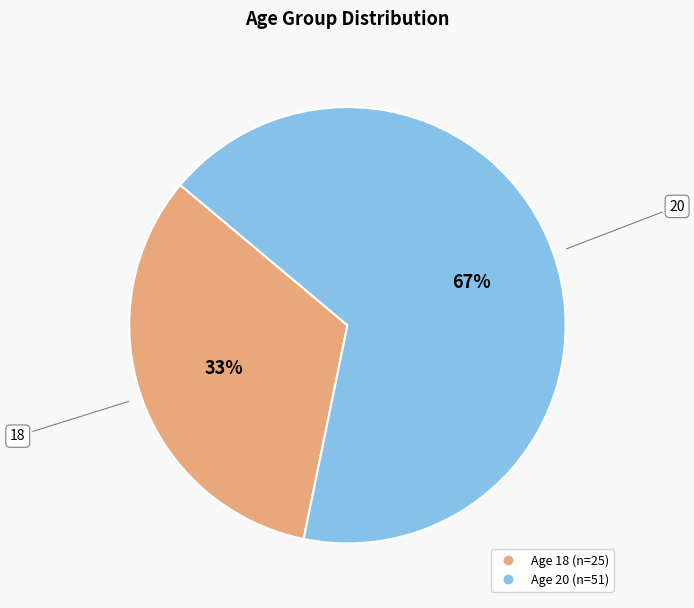

Is there any slice that represents more than half of the pie?

Yes